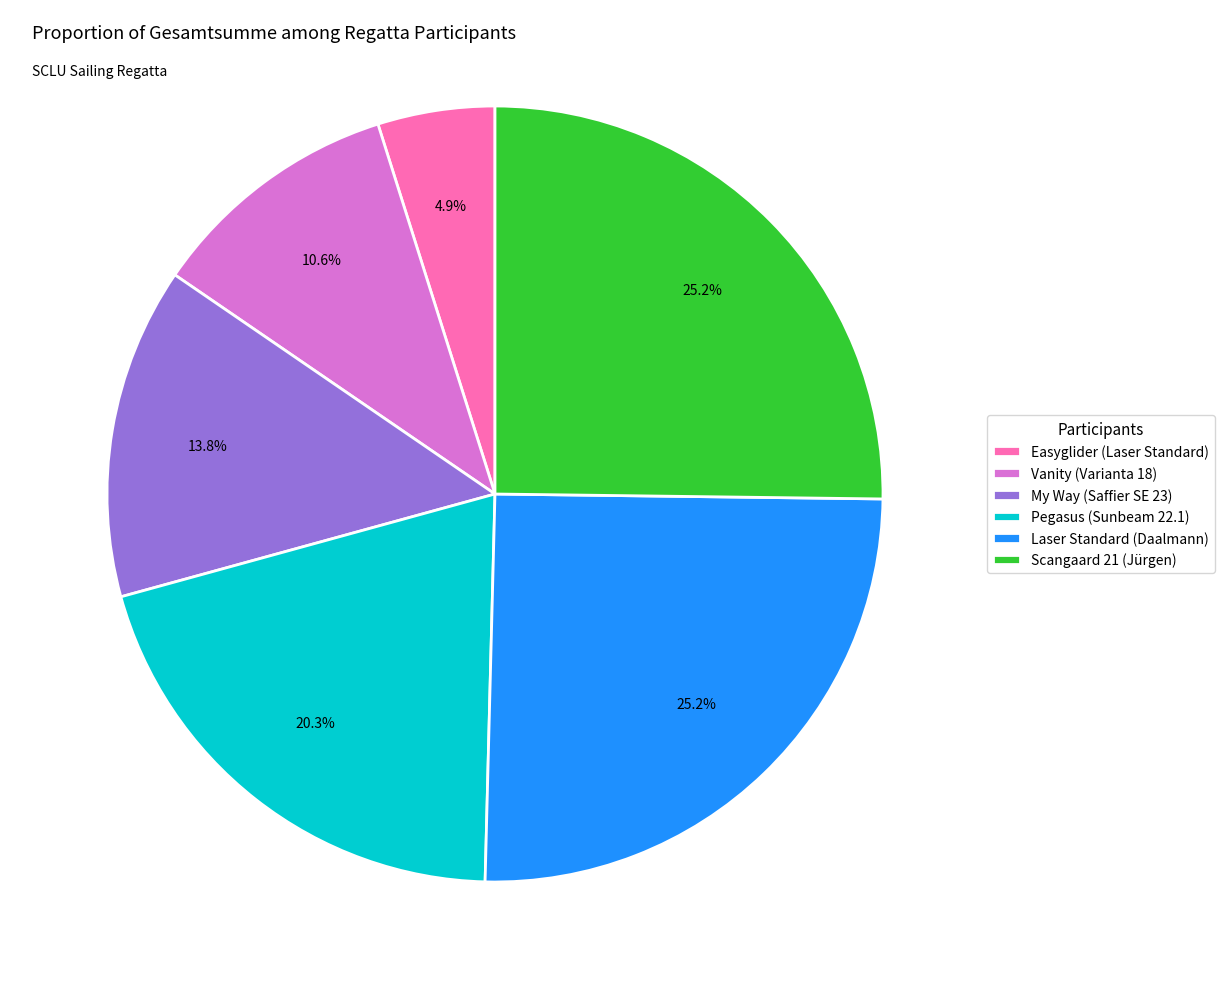

How much of the chart is everything except Laser Standard (Daalmann)?

74.8%